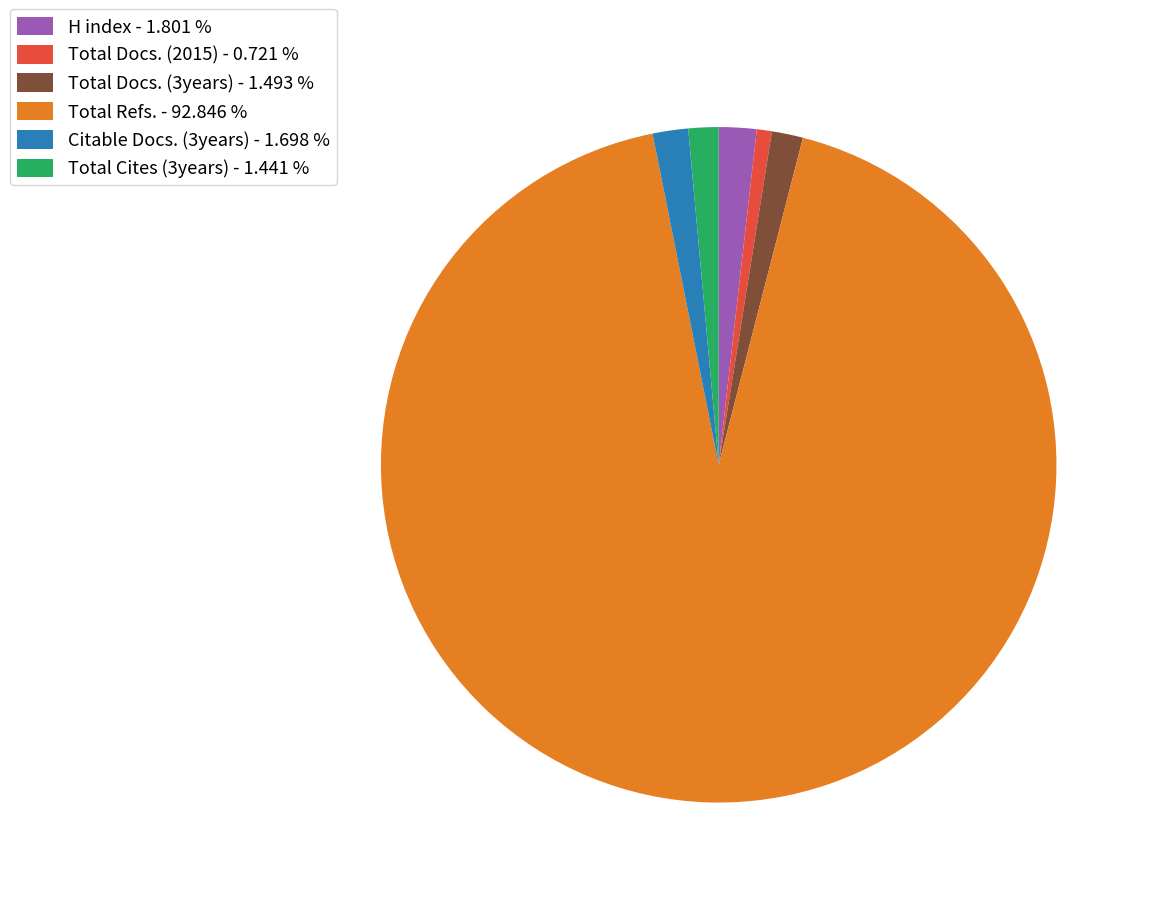

Which has a higher value, Total Refs. or Total Docs. (3years)?

Total Refs.